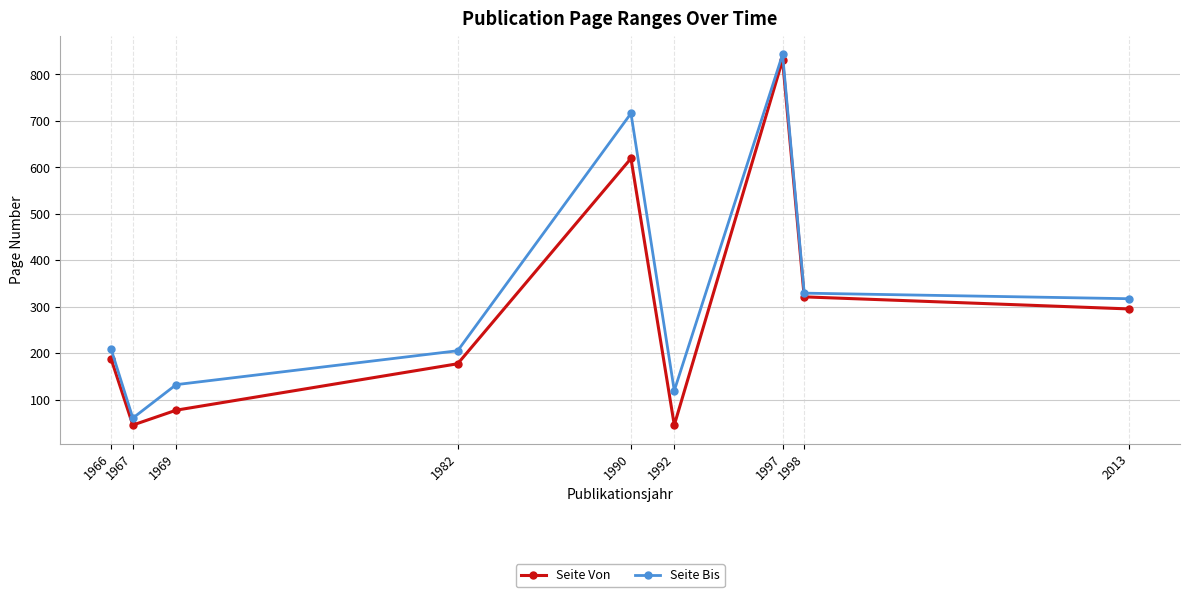

What is the difference between the maximum and minimum values in the Seite Von series?

786